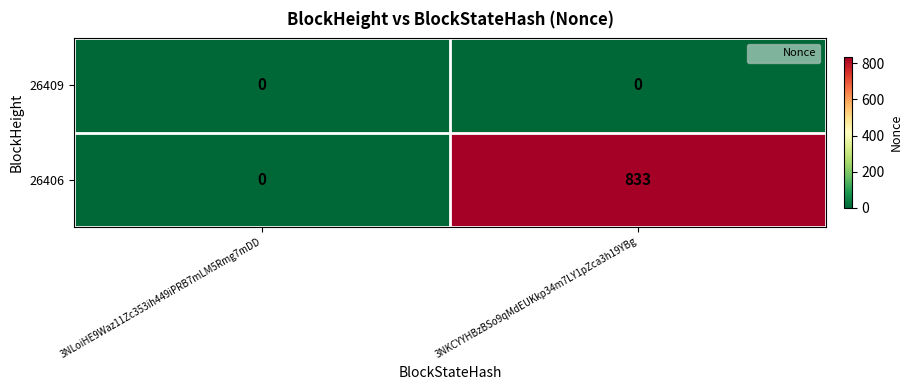

List the series in order of their peak value, lowest first.

26409, 26406